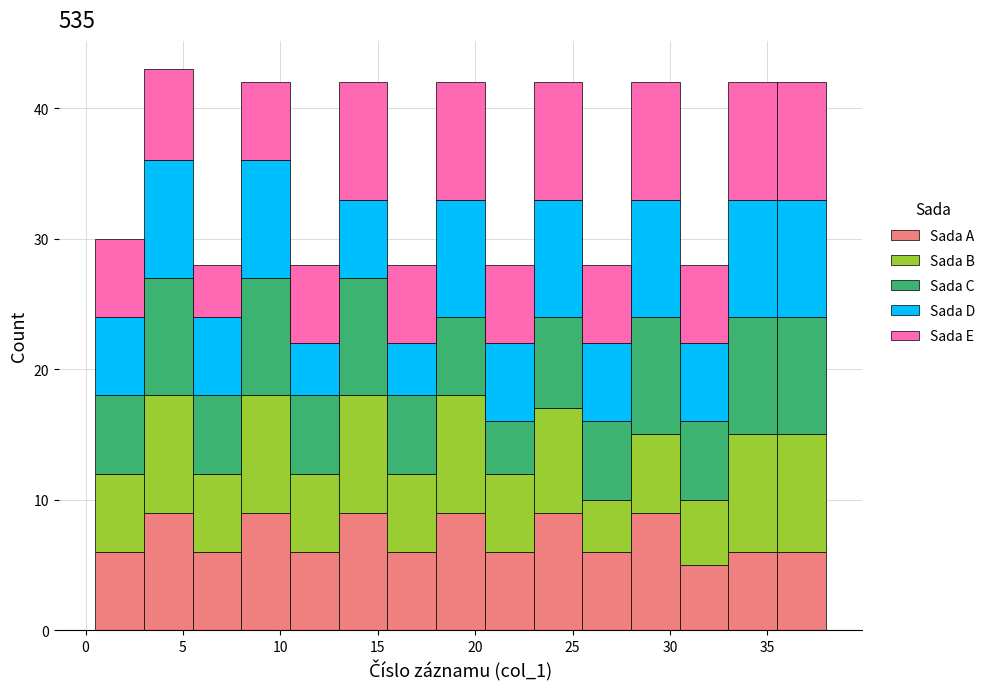

What is the total height of the stacked bar covering 10.5 to 13.0 on the x-axis? The values are not printed on the chart, so give them approximately, as read against the axis.

28